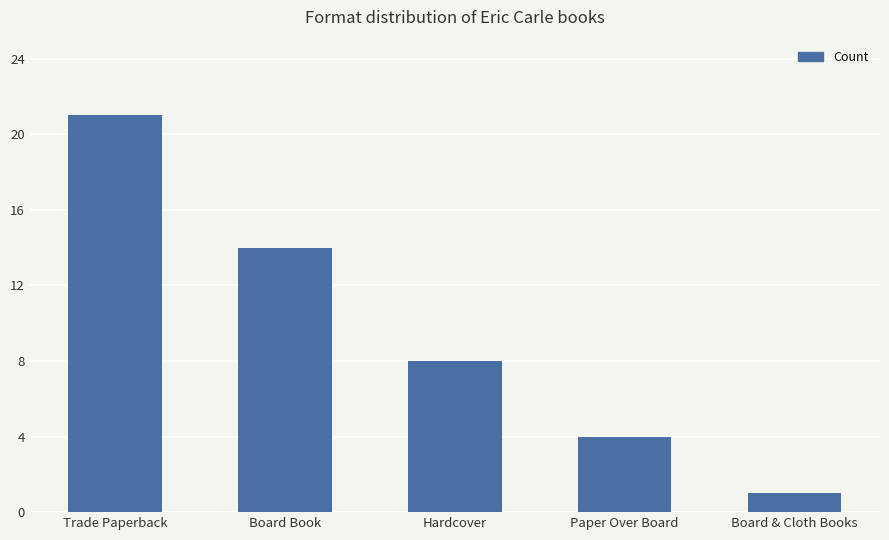

The value at Trade Paperback is 37. True or false?

False